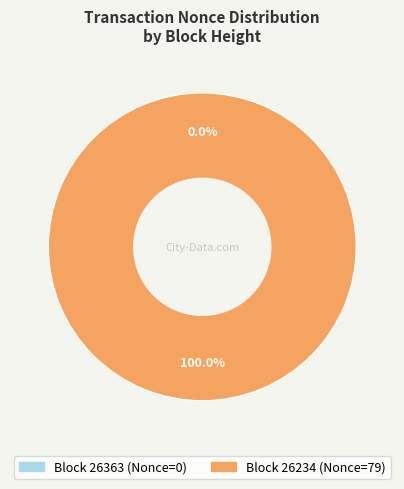

Do 26234 and 26363 together represent more than half of the pie?

Yes